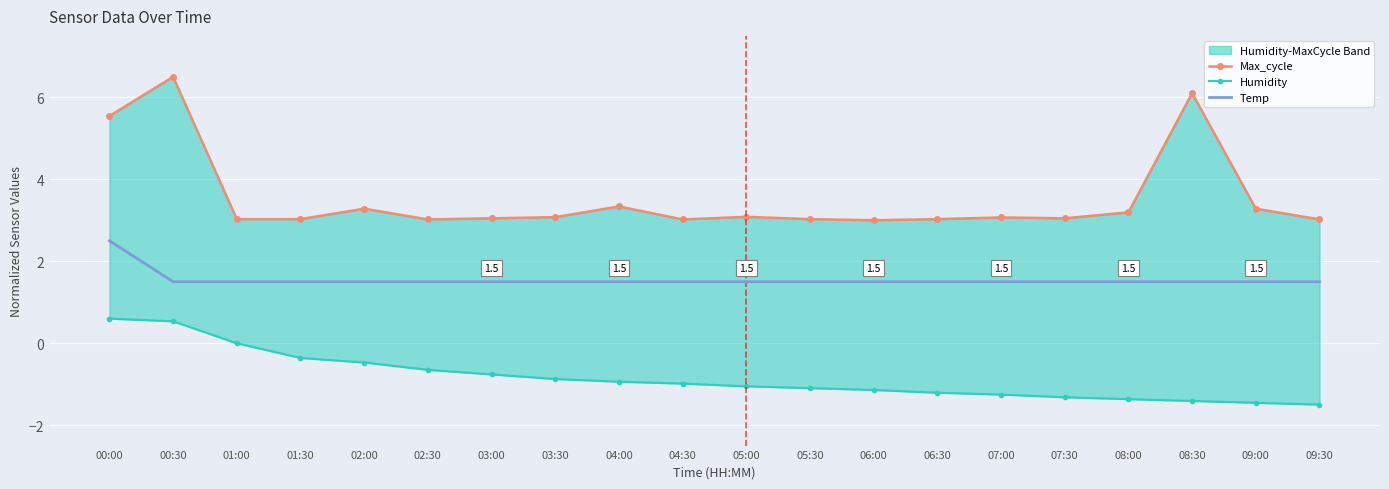

True or false: Temp and Humidity cross at least once.

False